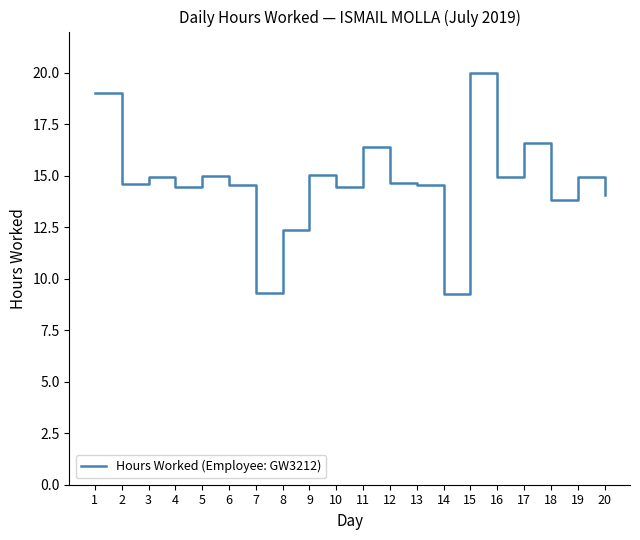

True or false: the data shows 6.8 at 13.

False